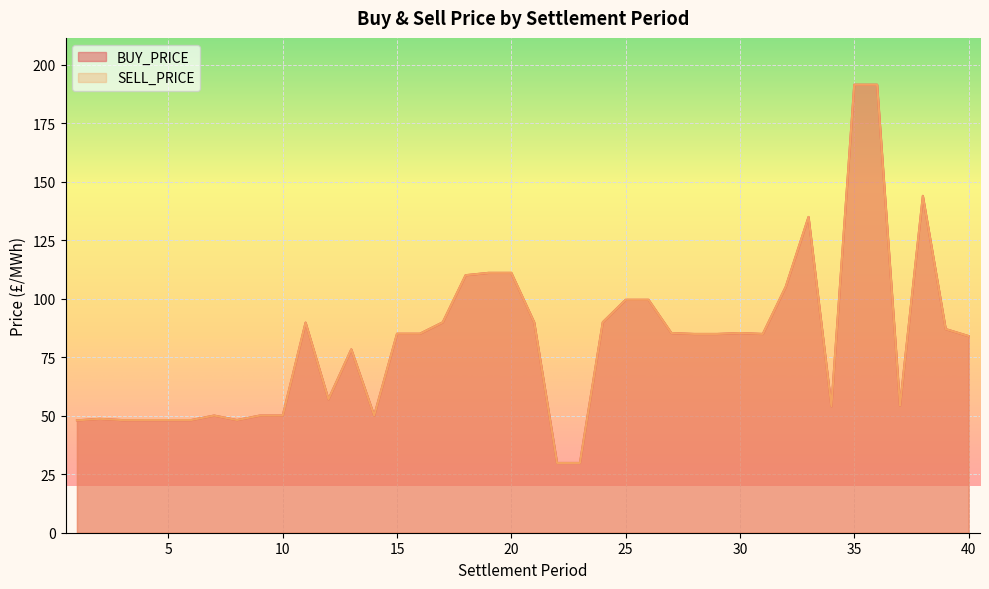

Where is BUY_PRICE nearest to the value 110?

18